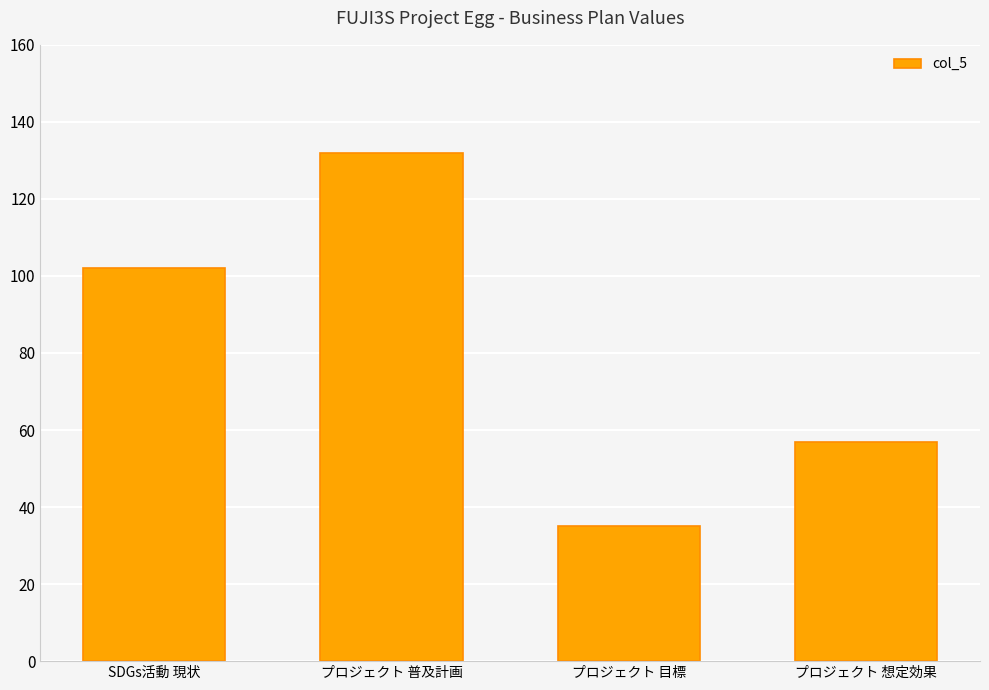

Rank the categories by value from lowest to highest.

プロジェクト 目標, プロジェクト 想定効果, SDGs活動 現状, プロジェクト 普及計画